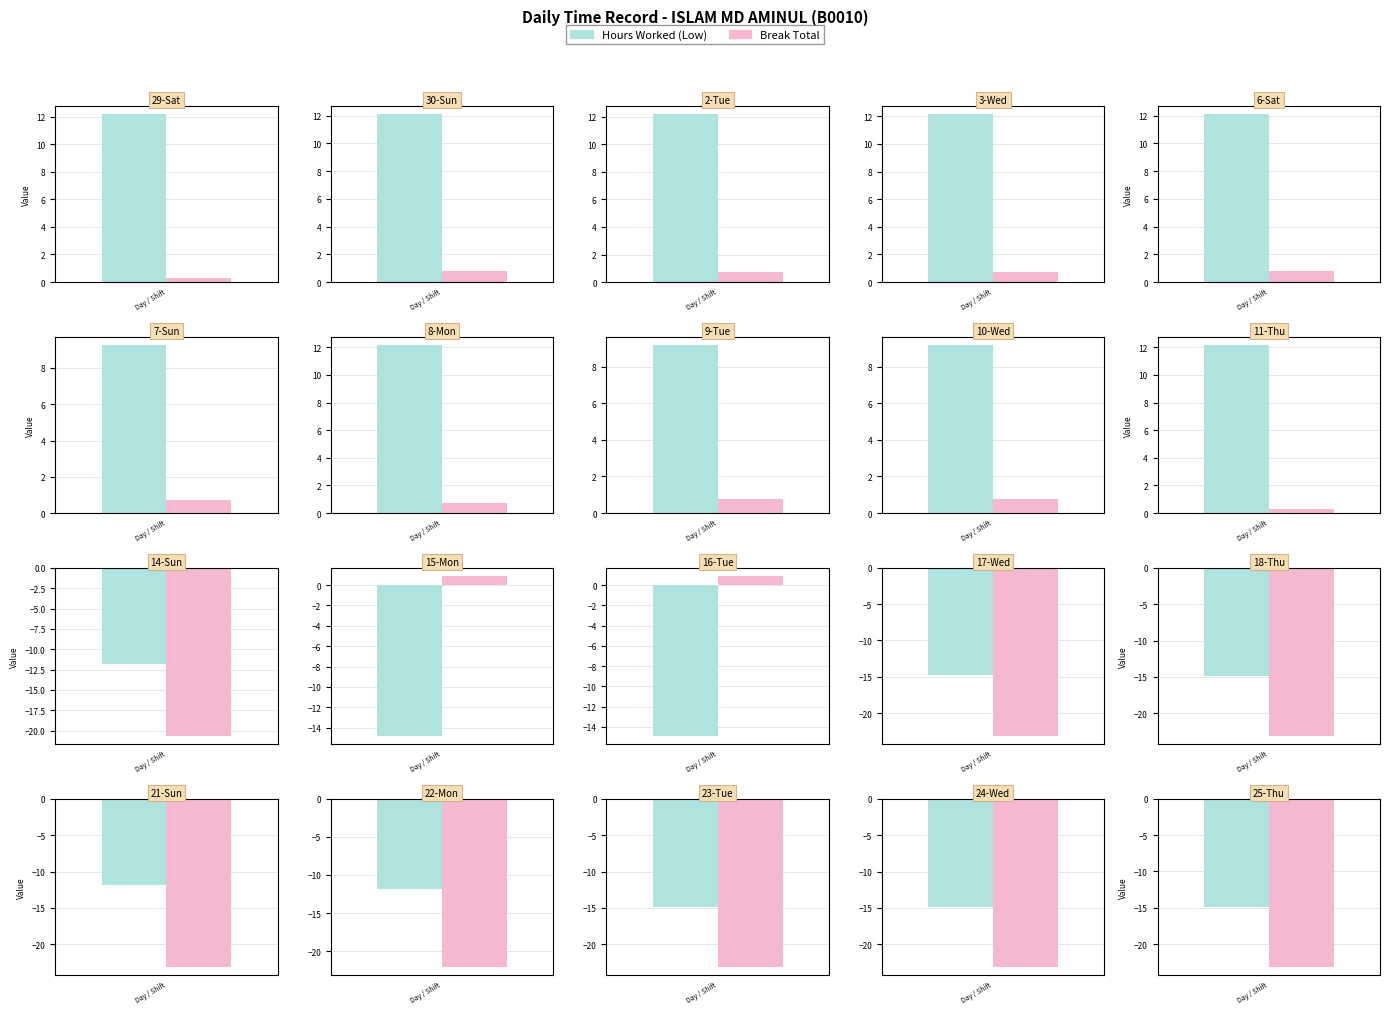

Which label corresponds to the smallest value in the chart?

17-Wed